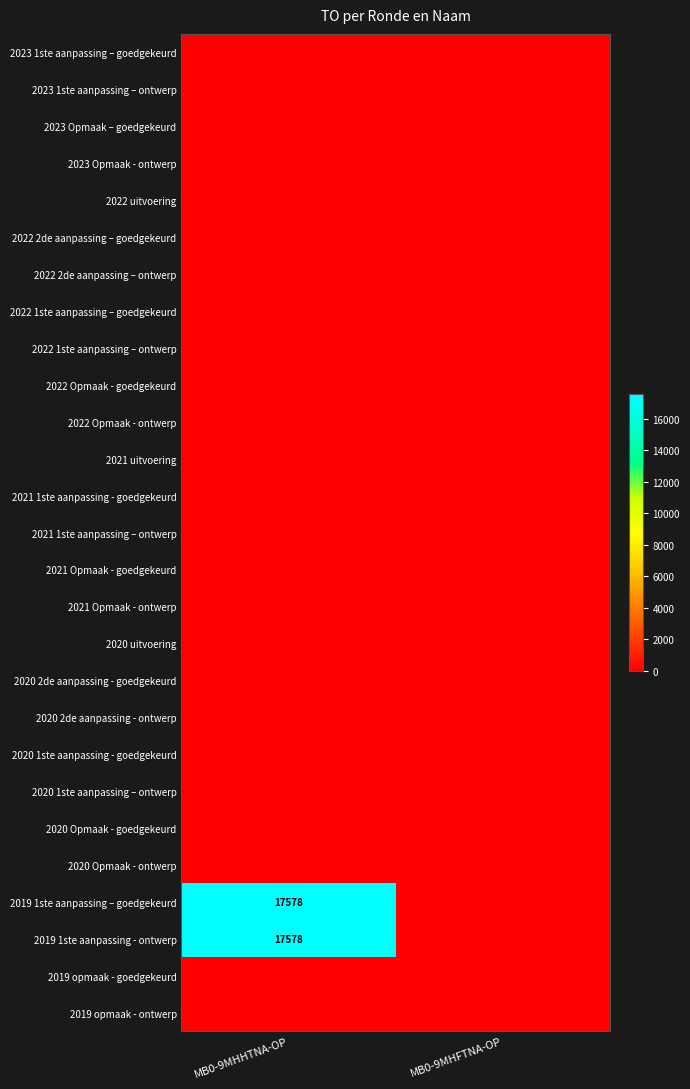

Is it true that 2022 1ste aanpassing – ontwerp equals 0 at MB0-9MHHTNA-OP?

True